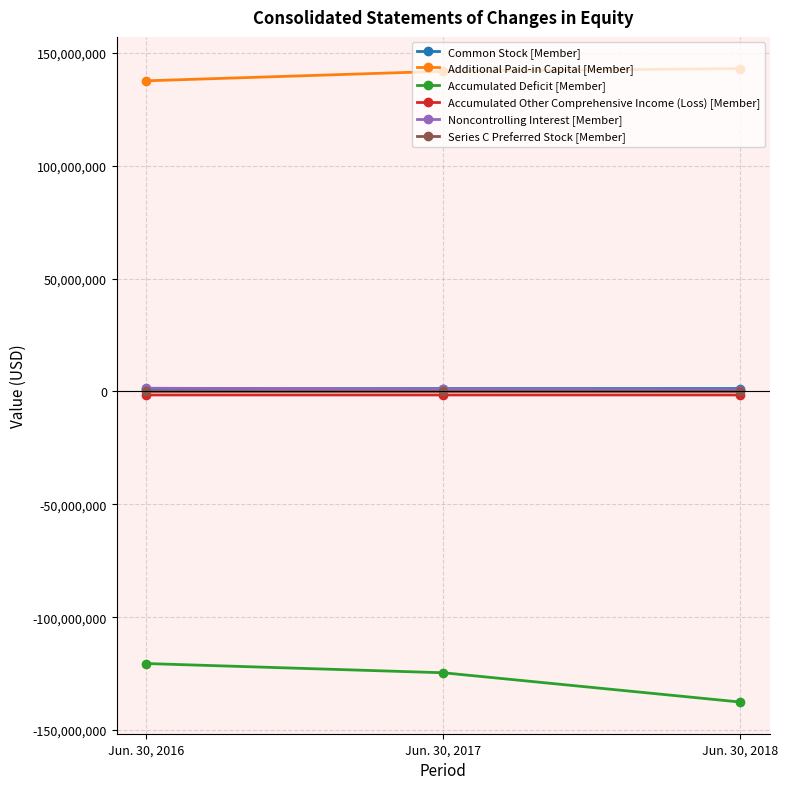

List the labels in order of Common Stock [Member] value, smallest first.

Jun. 30, 2016, Jun. 30, 2017, Jun. 30, 2018